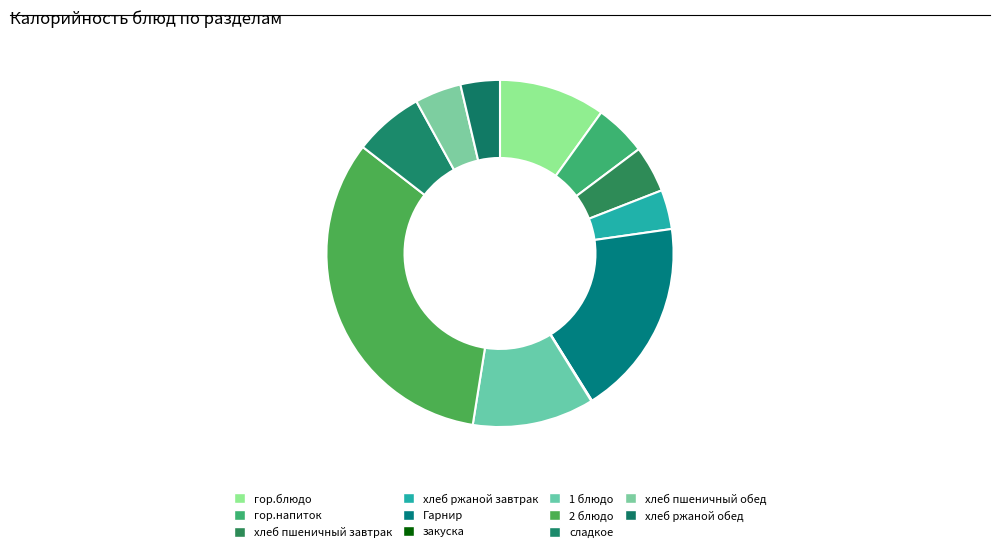

Which category has the biggest portion of the pie?

2 блюдо